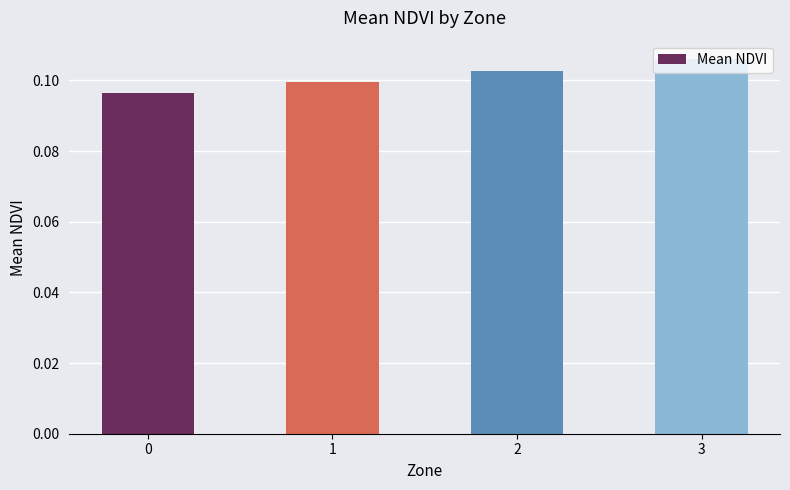

How many bars are there in total?

4